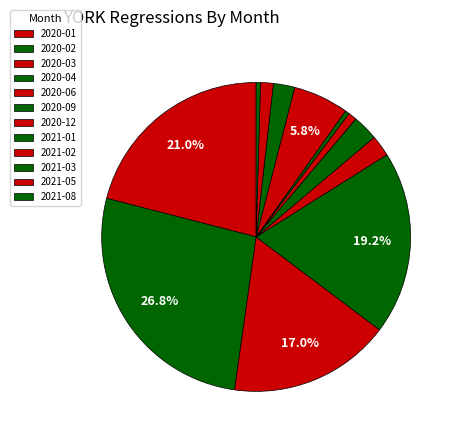

What percentage is the 2020-03 slice, to the nearest percent?

17%